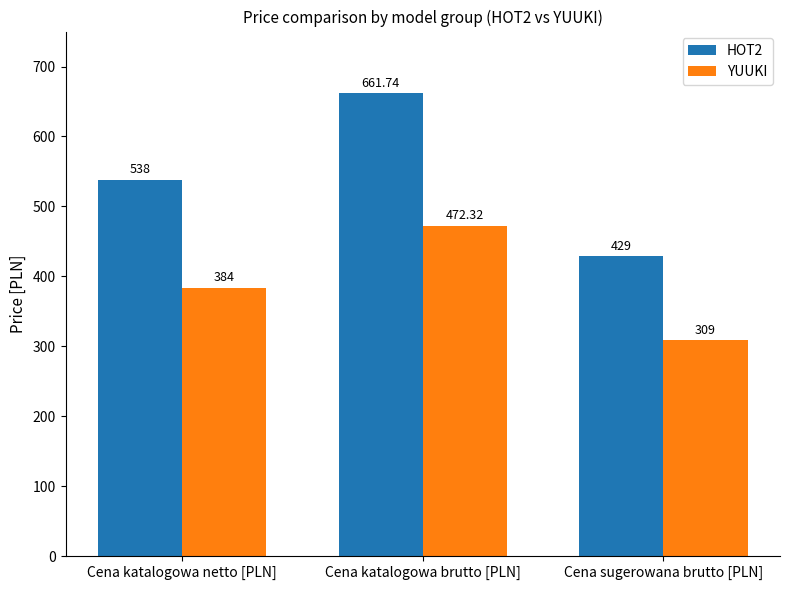

What is the smallest value displayed?

309.0